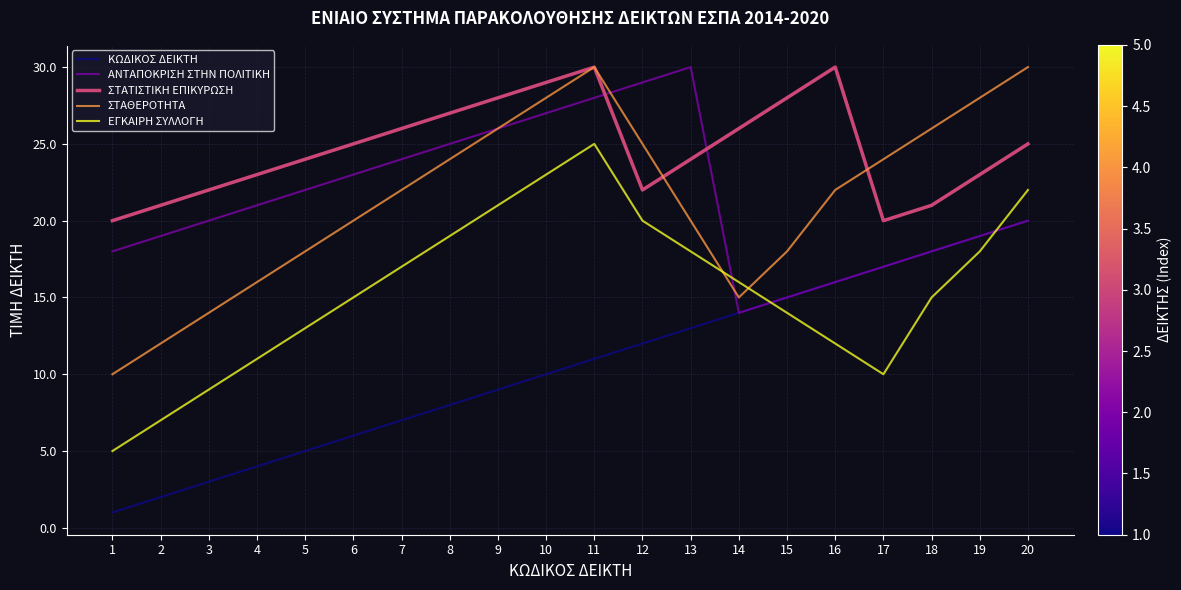

The ΣΤΑΘΕΡΟΤΗΤΑ series shows 6 at 12. True or false?

False